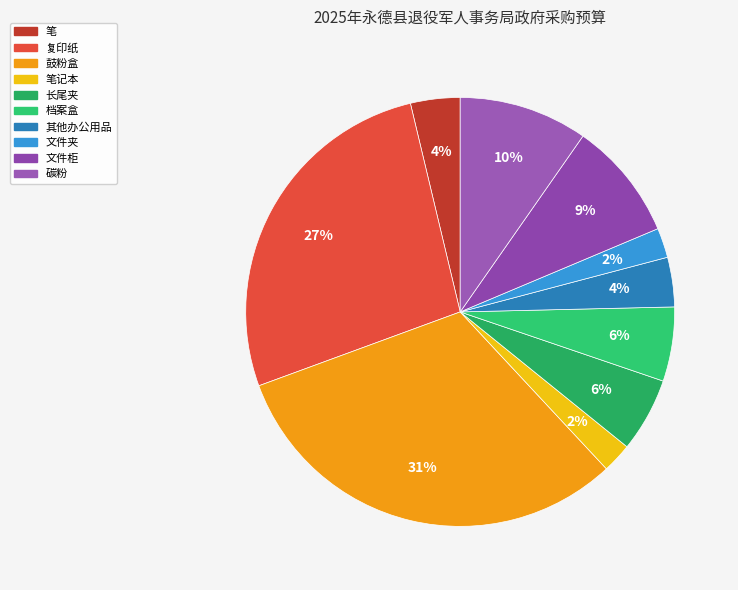

Combined, what portion of the pie is 文件柜 and 其他办公用品?

12.7%